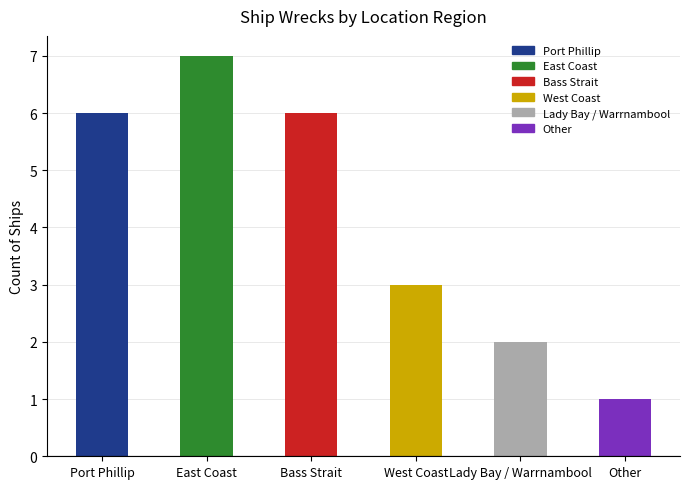

What is the ratio of the value at Port Phillip to the value at West Coast?

2.0